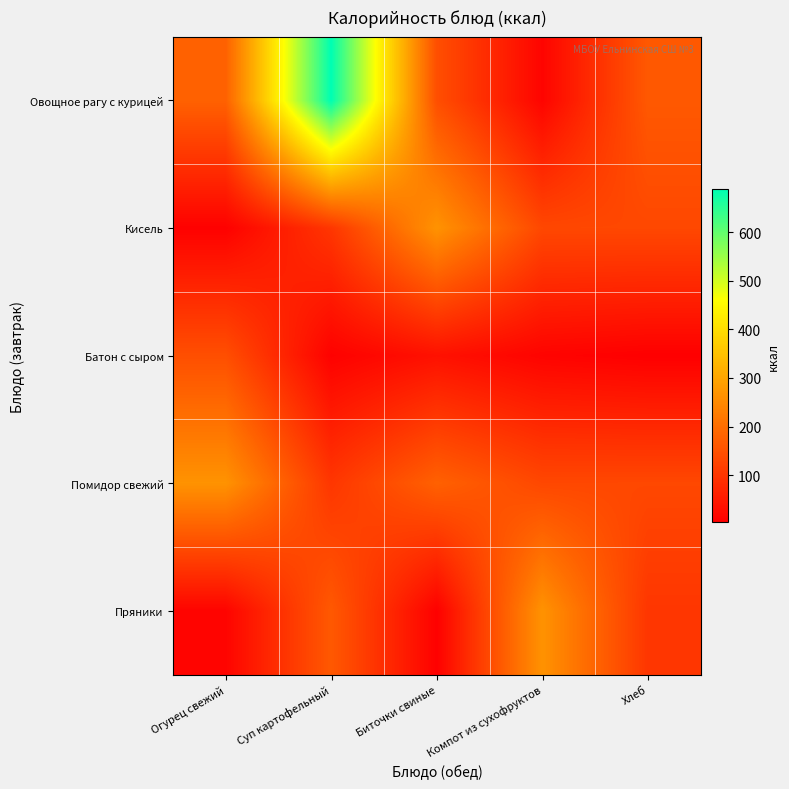

Reading left to right, extract all data points from this chart.

Овощное рагу с курицей: Огурец свежий=177.5	Суп картофельный=688.6	Биточки свиные=145.0	Компот из сухофруктов=12.0	Хлеб=162.9
Кисель: Огурец свежий=6.0	Суп картофельный=101.0	Биточки свиные=266.6	Компот из сухофруктов=131.8	Хлеб=132.5
Батон с сыром: Огурец свежий=145.0	Суп картофельный=7.1	Биточки свиные=34.4	Компот из сухофруктов=10.4	Хлеб=3.3
Помидор свежий: Огурец свежий=266.6	Суп картофельный=101.0	Биточки свиные=177.5	Компот из сухофруктов=131.8	Хлеб=132.5
Пряники: Огурец свежий=12.0	Суп картофельный=162.9	Биточки свиные=6.0	Компот из сухофруктов=266.6	Хлеб=101.0